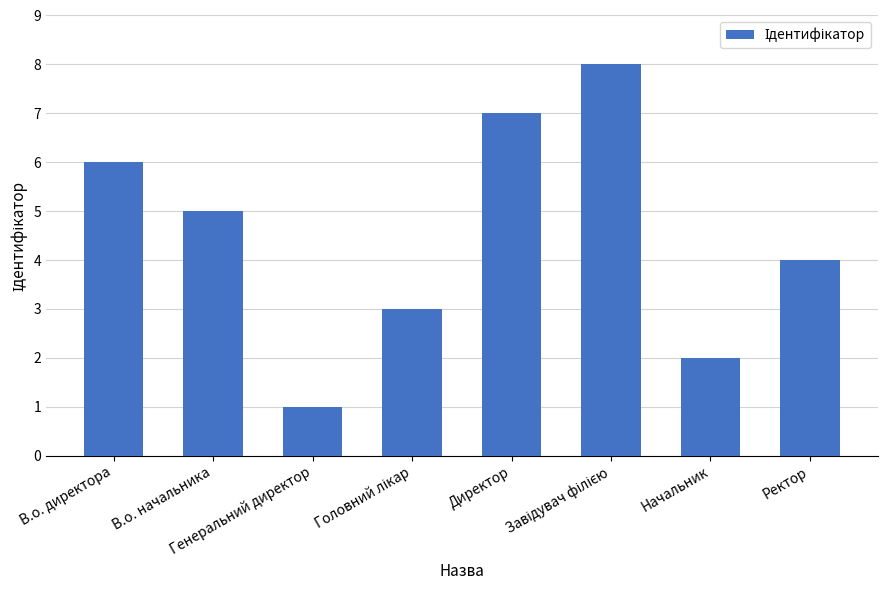

Are the bars grouped side by side (vs. stacked)?

No